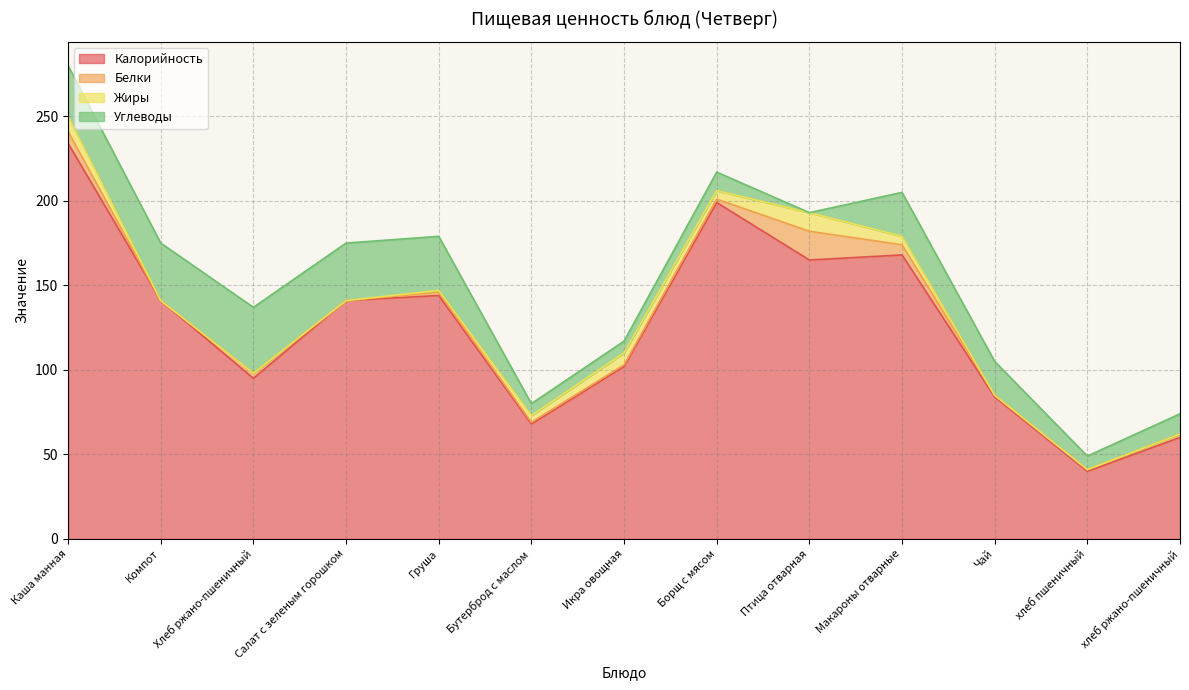

At which category is the sum across all series the highest?

Каша манная